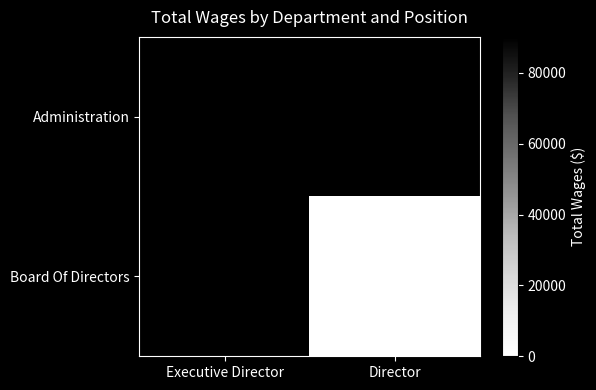

True or false: Administration has a value of 90154 at Executive Director.

True